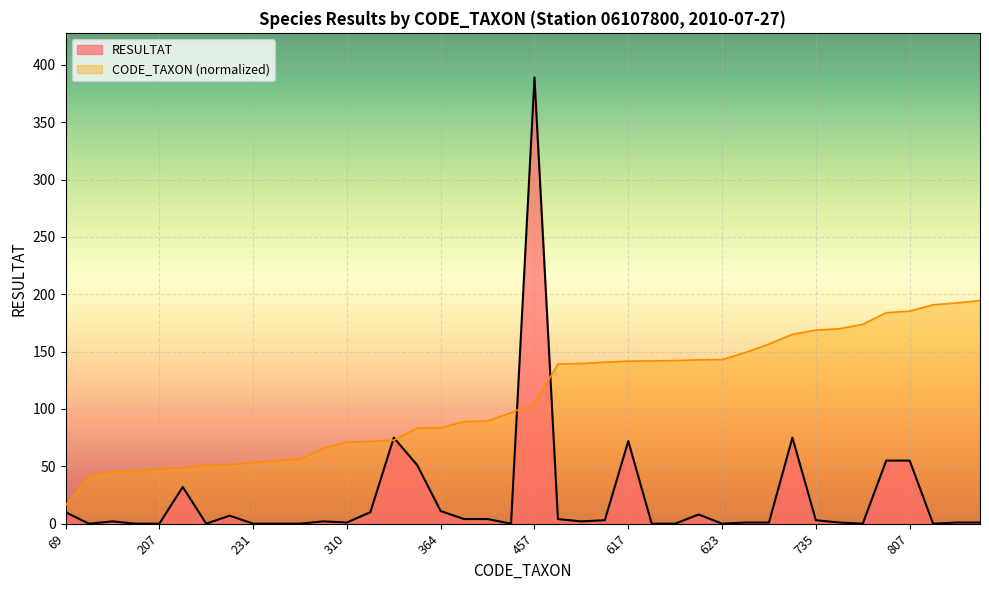

Which series changed the most between 312 and 682?

CODE_TAXON